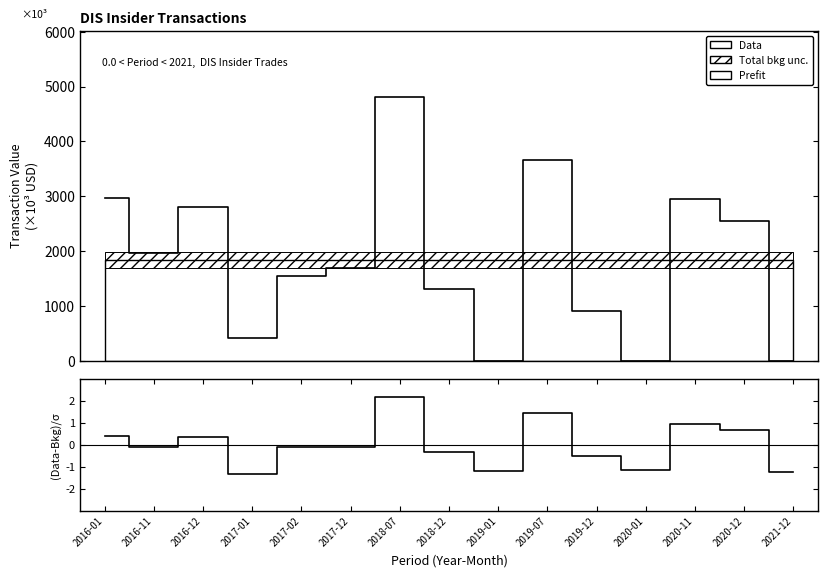

What is the maximum value shown in the chart?

4812.4